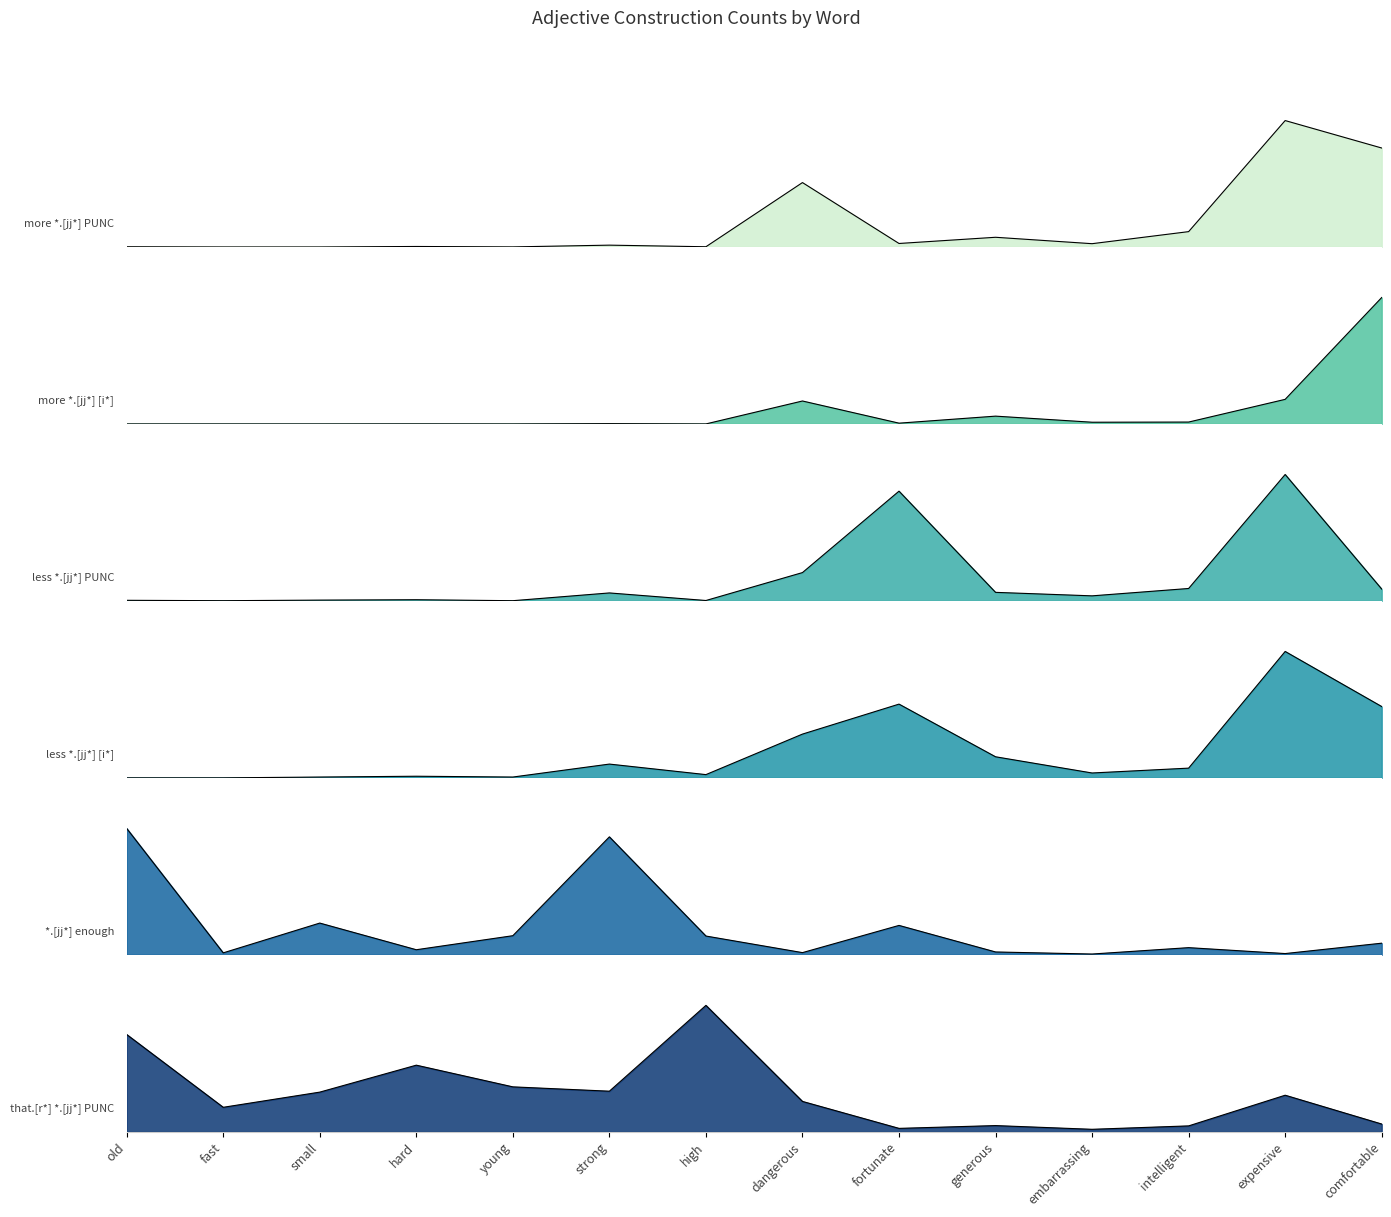

How many interior local valleys does the more *.[jj*] [i*] series have?

4